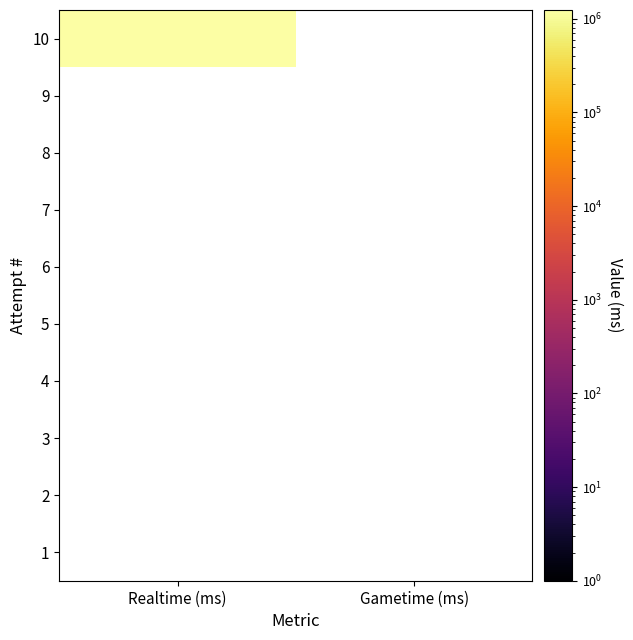

Reading left to right, what are all the values shown in this chart?

10: 1241841	0
9: 0	0
8: 0	0
7: 0	0
6: 0	0
5: 0	0
4: 0	0
3: 0	0
2: 0	0
1: 0	0